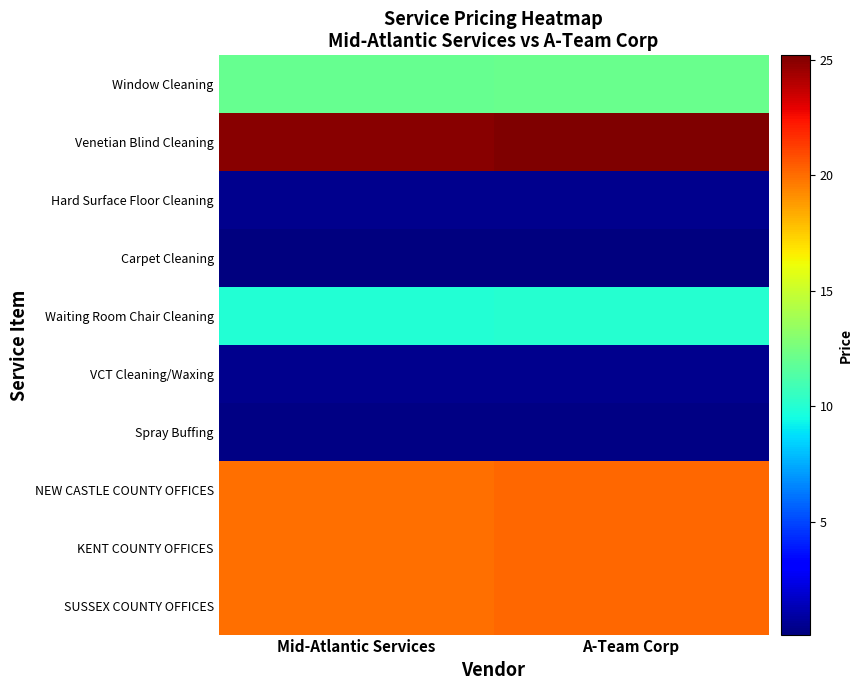

Count the number of categories in the chart.

2